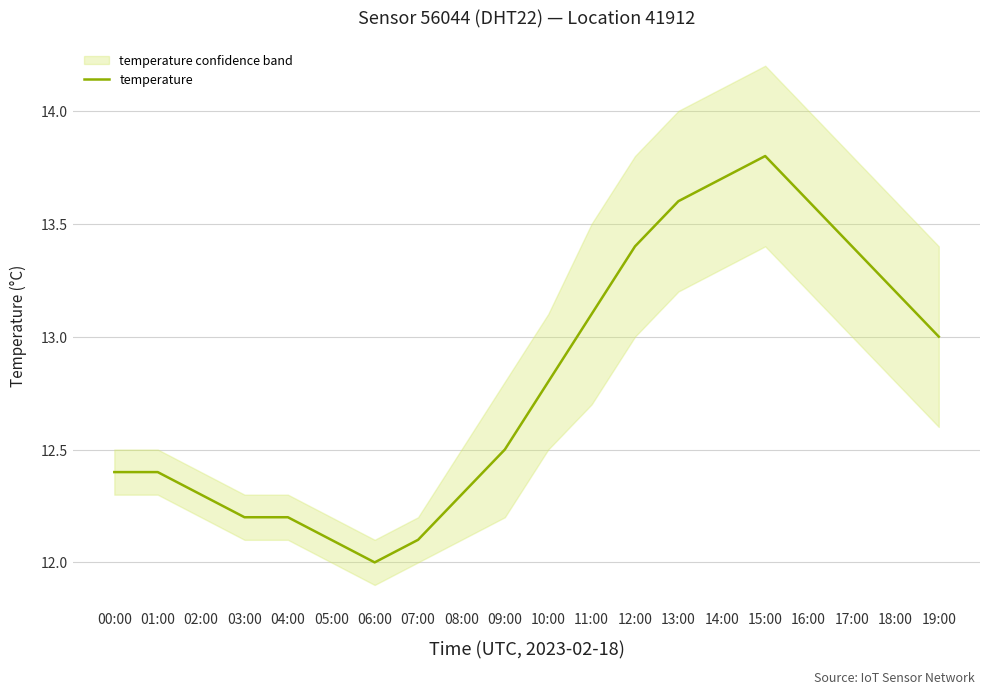

Which label corresponds to the largest value in the chart?

15:00